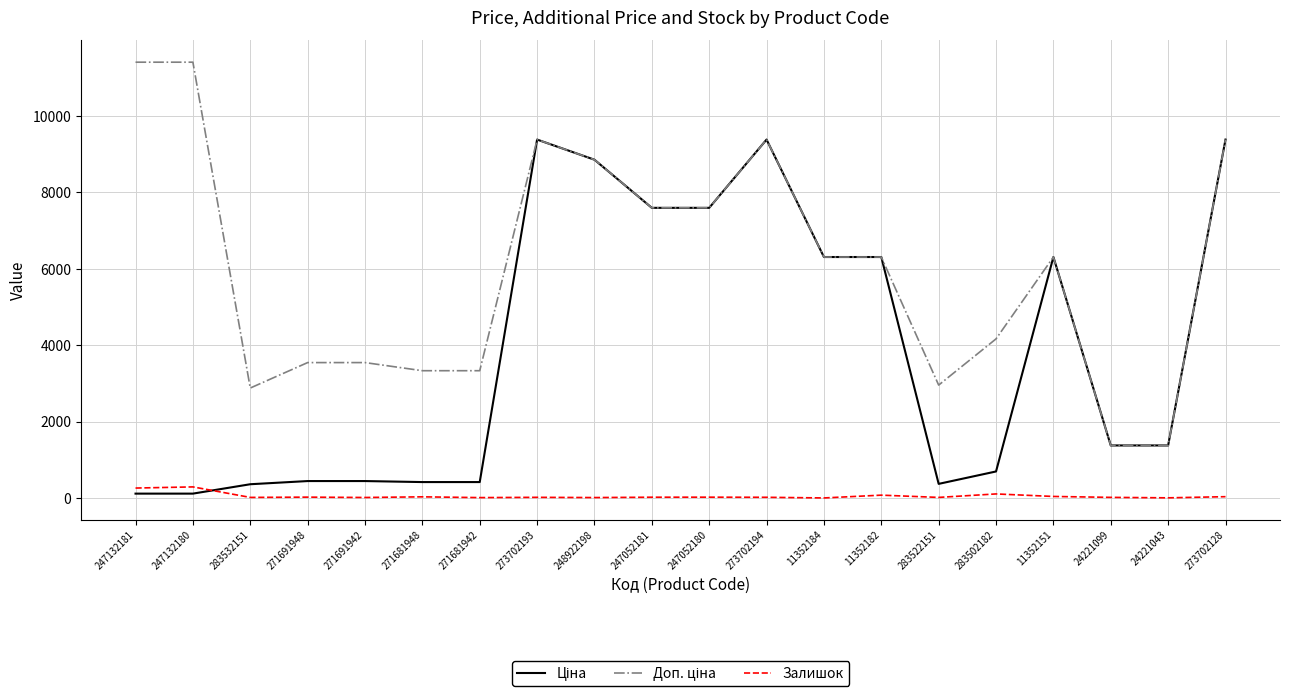

What is the greatest value displayed?

11410.0